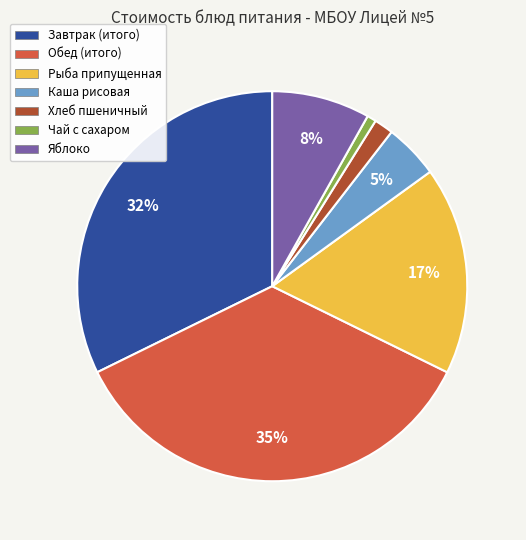

Rank the categories by value from lowest to highest.

Чай с сахаром, Хлеб пшеничный, Каша рисовая, Яблоко, Рыба припущенная, Завтрак (итого), Обед (итого)